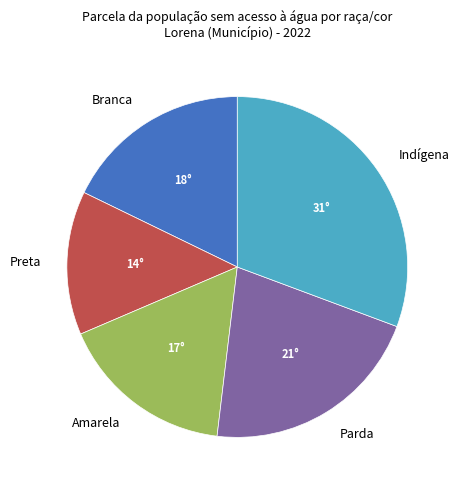

Which slice is the smallest?

Preta